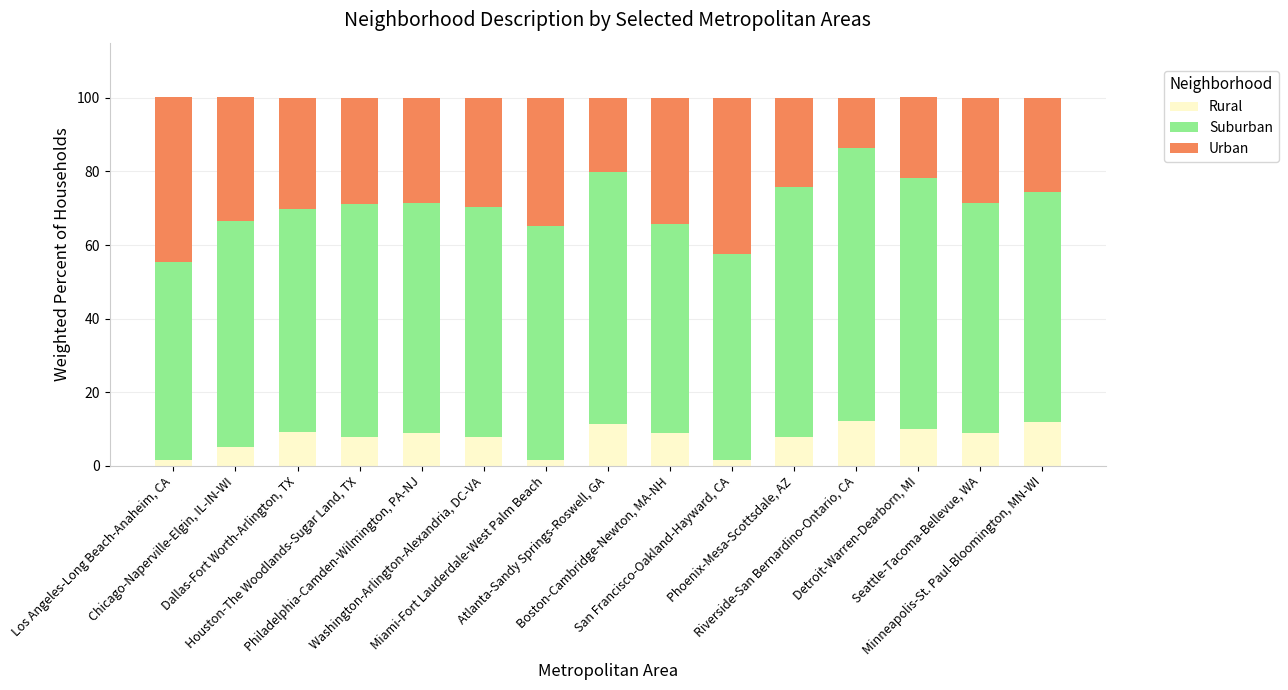

How many categories are shown in the chart?

15